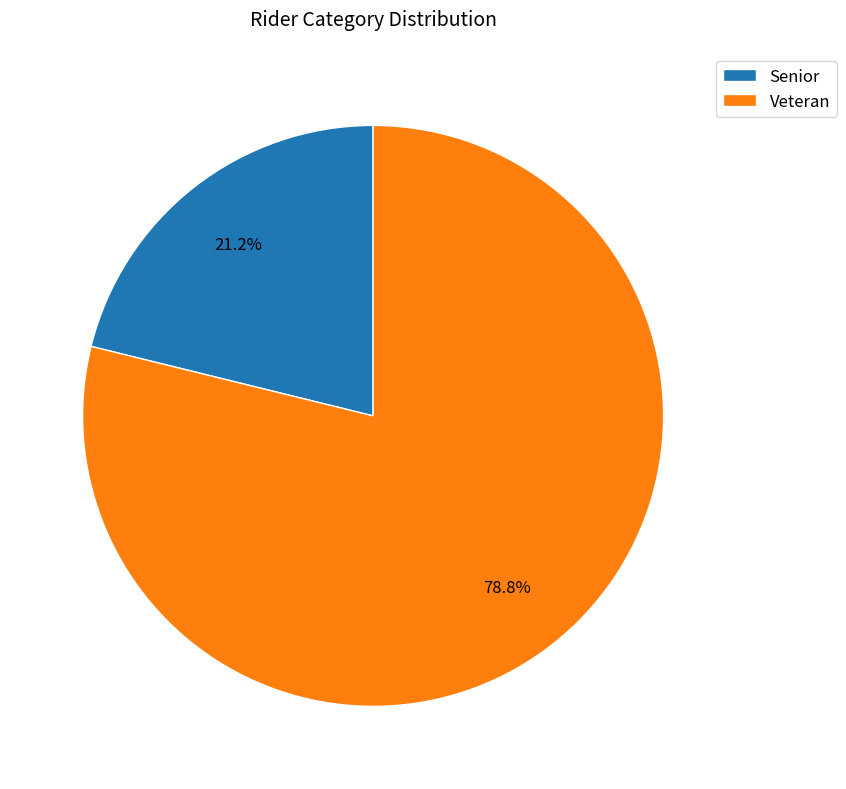

Does any single category account for the majority?

Yes